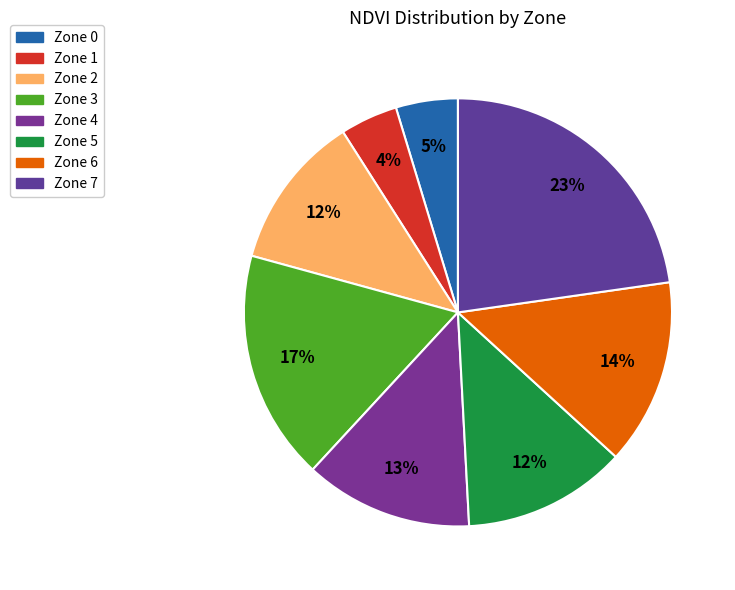

The Zone 6 slice represents 7% of the pie. True or false?

False